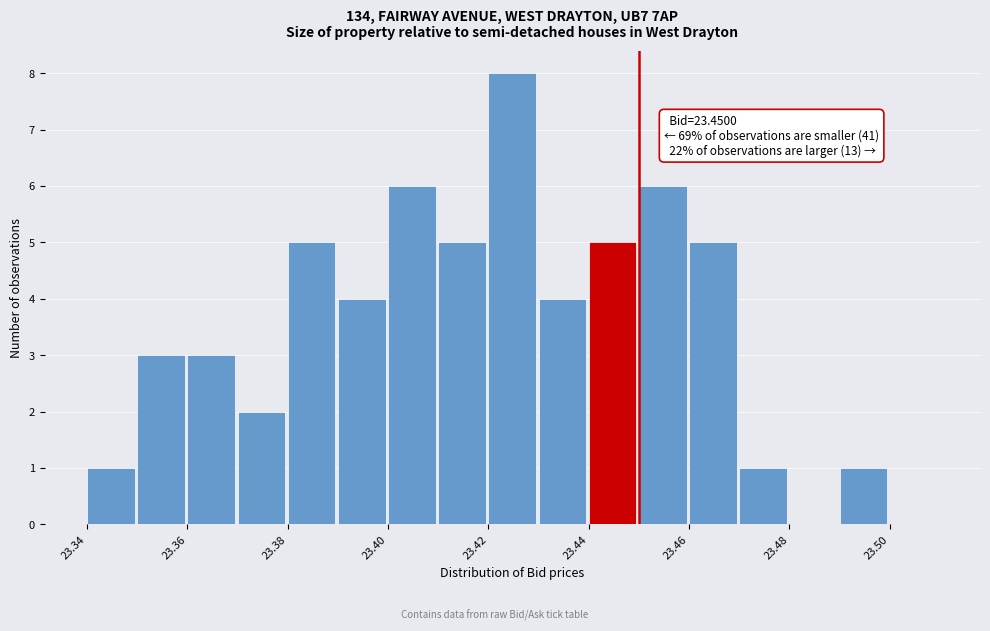

Over which range of the x-axis is the bar tallest?

23.42 to 23.43